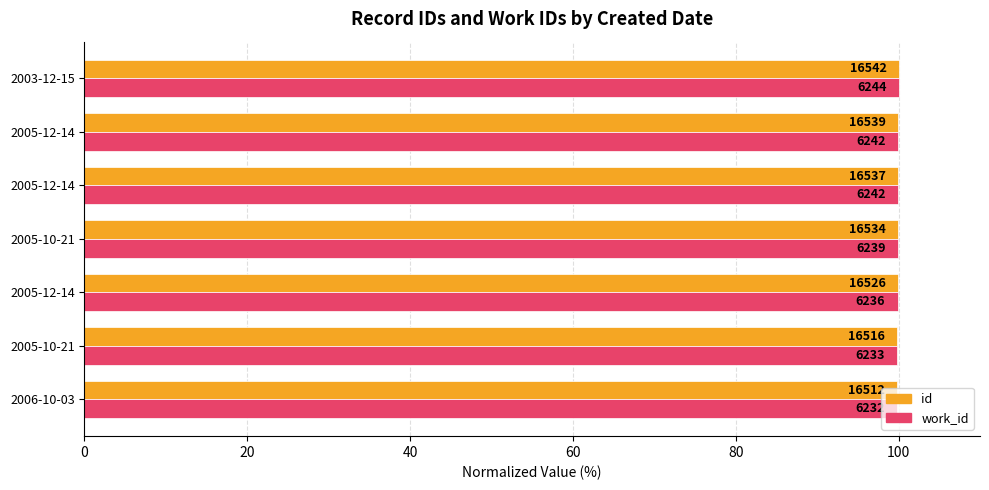

What are all the series names shown in the legend?

id, work_id